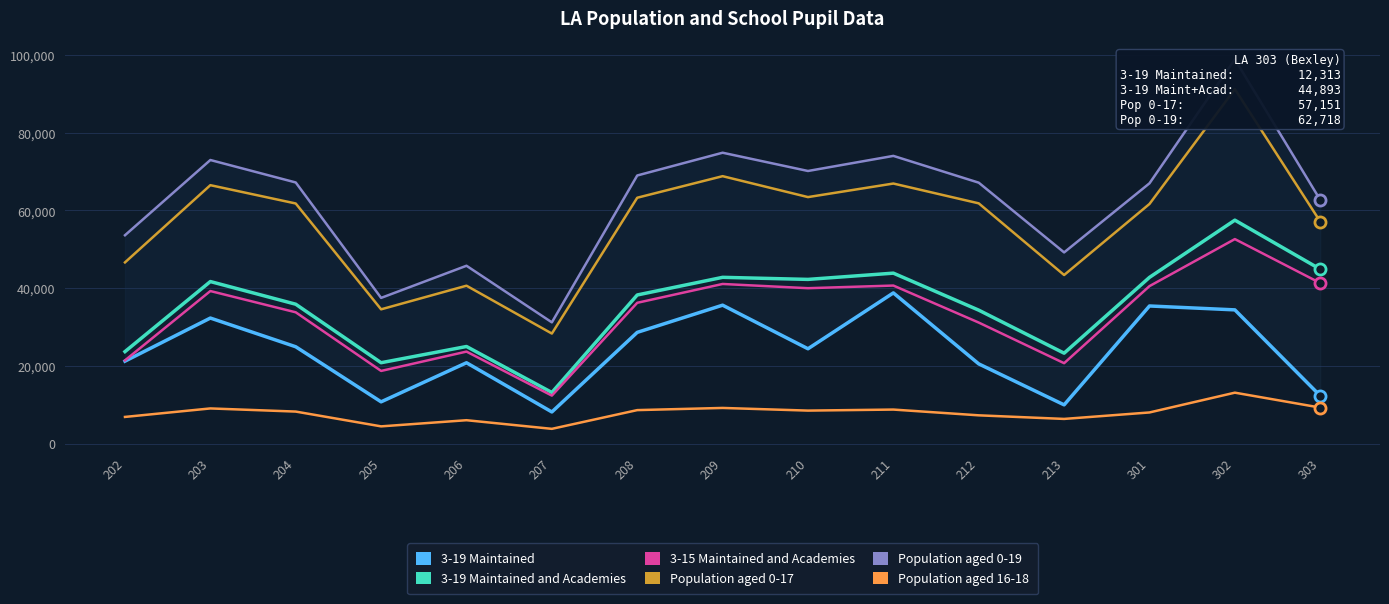

What is the average value of the 3-15 Maintained and Academies series?

32909